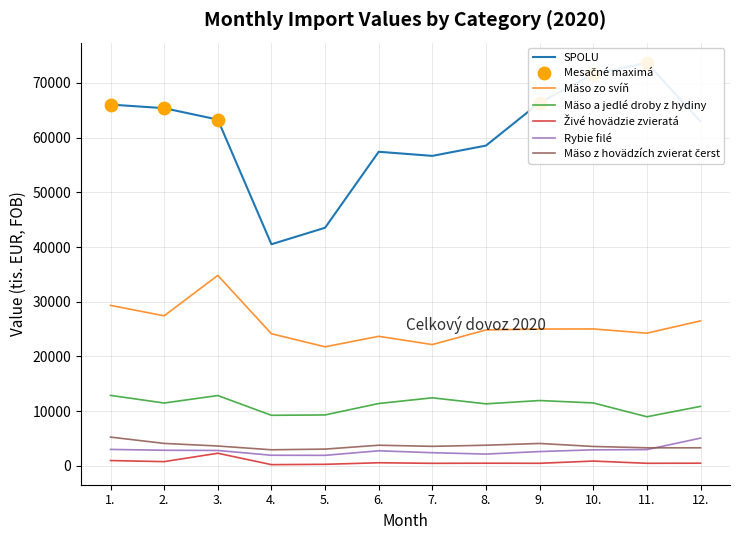

At how many categories does at least one series exceed 47766?

10